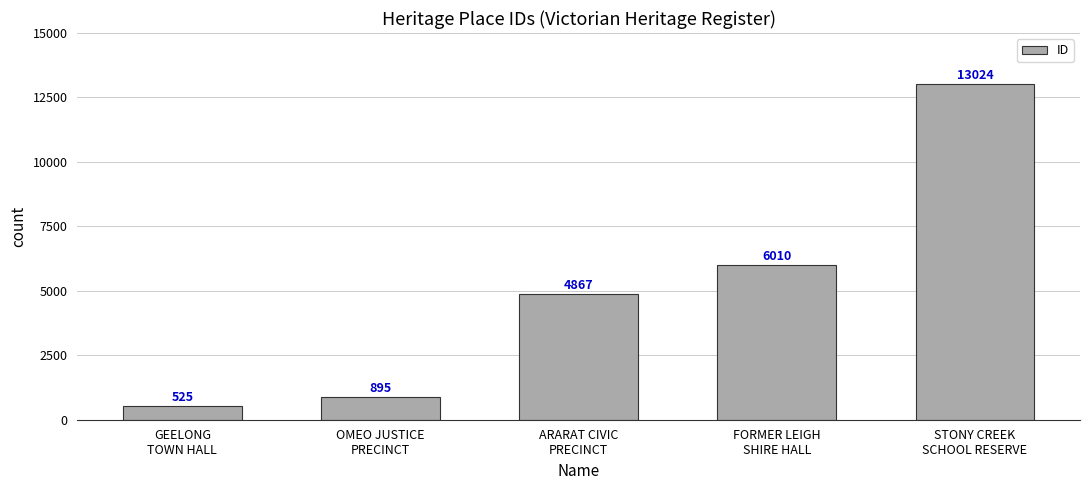

List the labels in order of value, smallest first.

GEELONG
TOWN HALL, OMEO JUSTICE
PRECINCT, ARARAT CIVIC
PRECINCT, FORMER LEIGH
SHIRE HALL, STONY CREEK
SCHOOL RESERVE